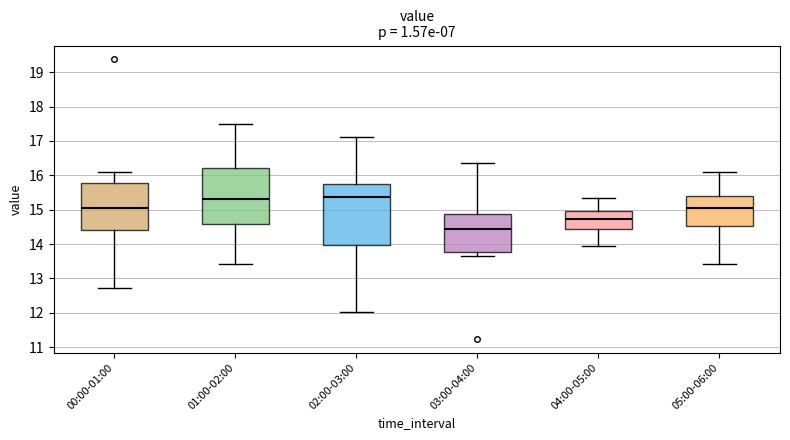

Which box's median line is the lowest?

03:00-04:00